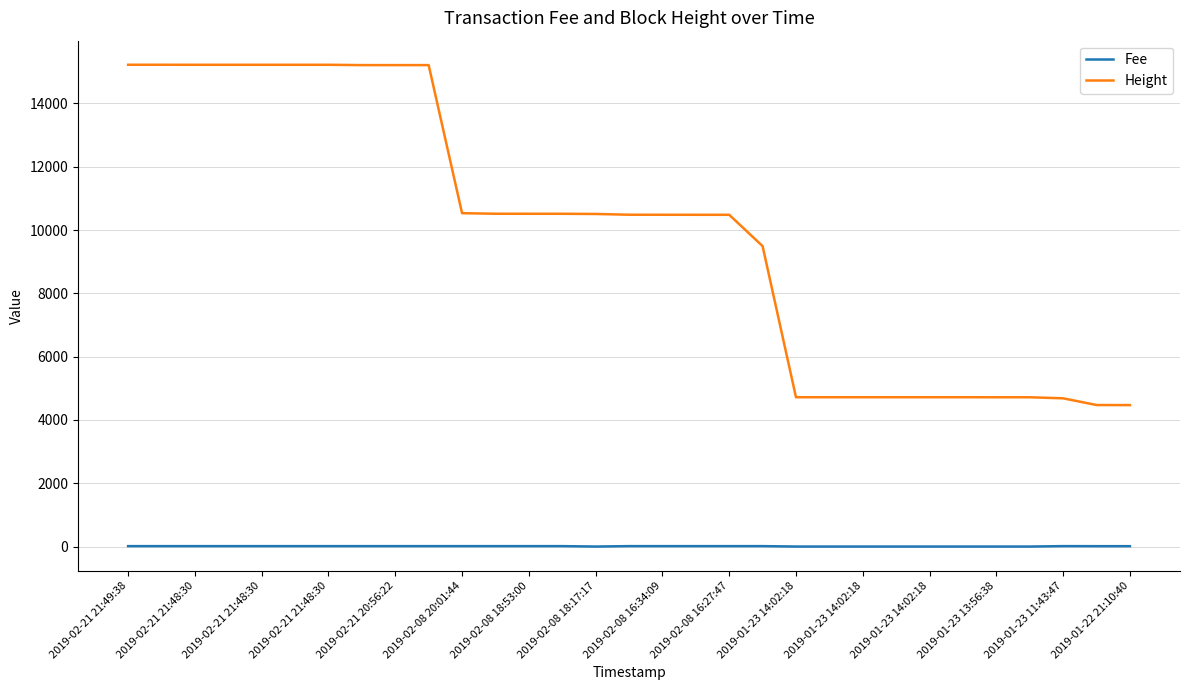

Which series has the largest range (max minus min)?

Height